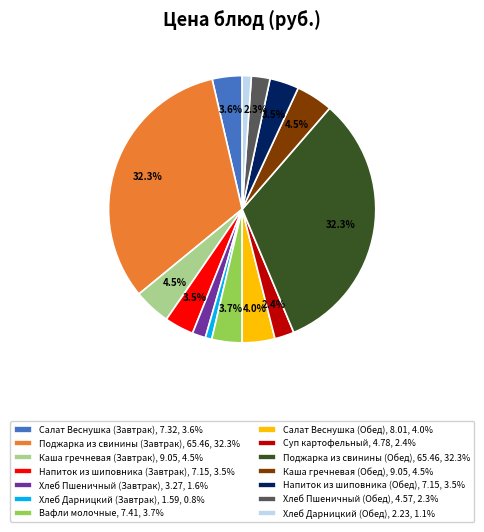

Is there a majority slice in this chart?

No